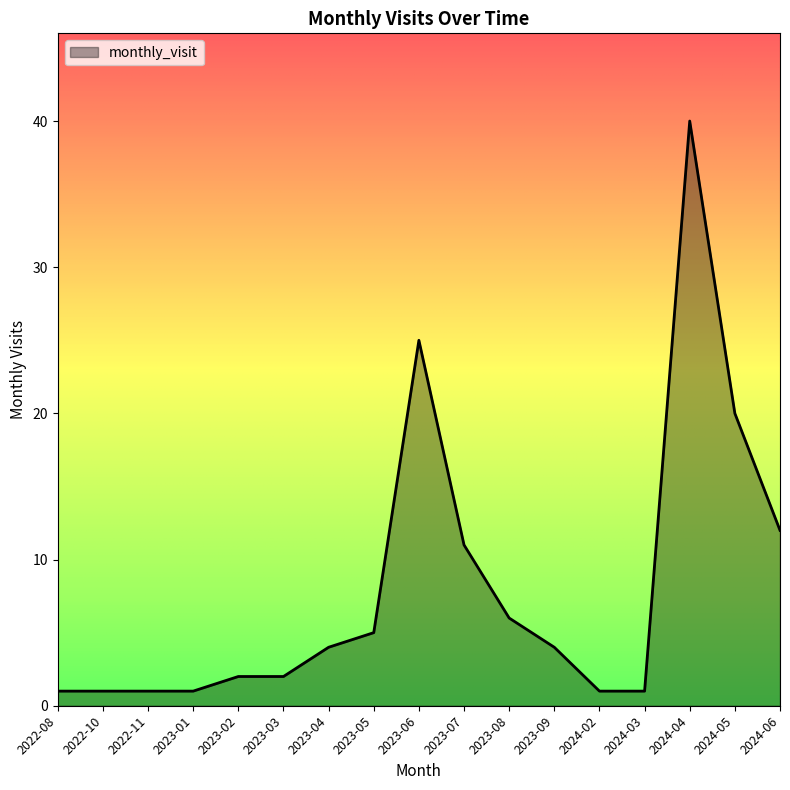

What is the difference between the second highest and minimum values?

24